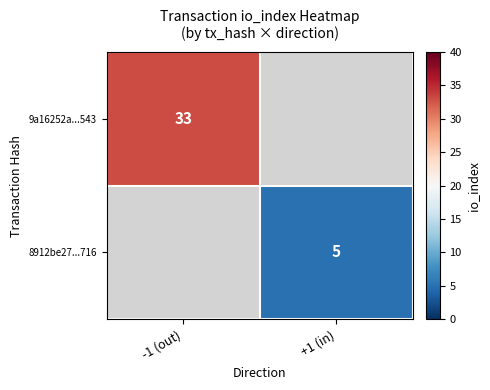

The value of 8912be27...716 at +1 (in) is 7. True or false?

False